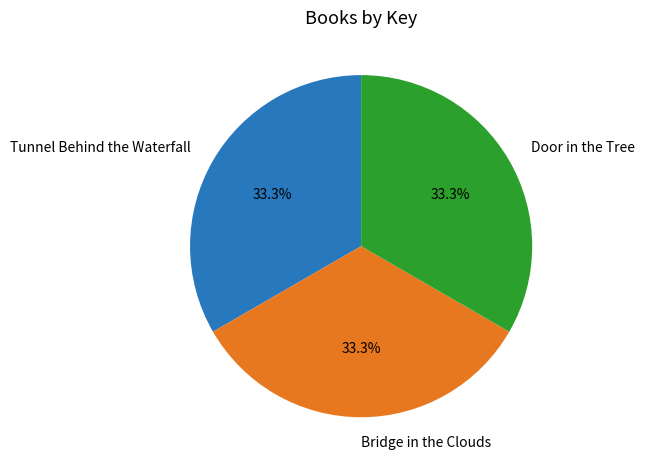

What percentage is the Bridge in the Clouds slice, to the nearest percent?

33%